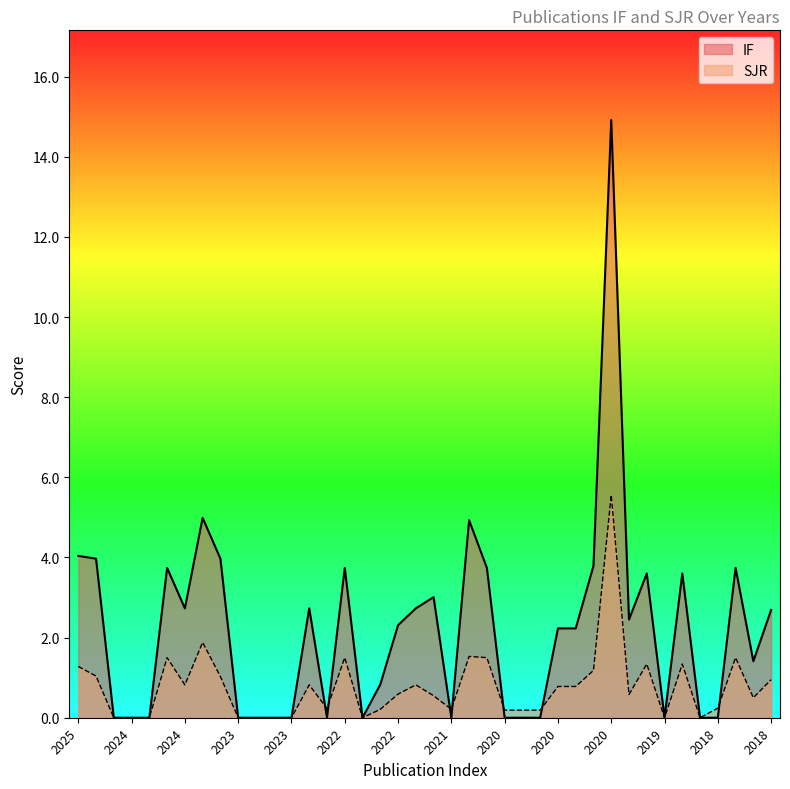

Reading left to right, transcribe all the data shown in this chart.

IF: 4.0	4.0	0.0	0.0	0.0	3.7	2.7	5.0	4.0	0.0	0.0	0.0	0.0	2.7	0.0	3.7	0.0	0.8	2.3	2.7	3.0	0.0	4.9	3.7	0.0	0.0	0.0	2.2	2.2	3.8	14.9	2.5	3.6	0.0	3.6	0.0	0.0	3.7	1.4	2.7
SJR: 1.3	1.0	0.0	0.0	0.0	1.5	0.8	1.9	1.0	0.0	0.0	0.0	0.0	0.8	0.2	1.5	0.0	0.2	0.6	0.8	0.6	0.2	1.5	1.5	0.2	0.2	0.2	0.8	0.8	1.2	5.6	0.6	1.3	0.0	1.3	0.0	0.2	1.5	0.5	0.9